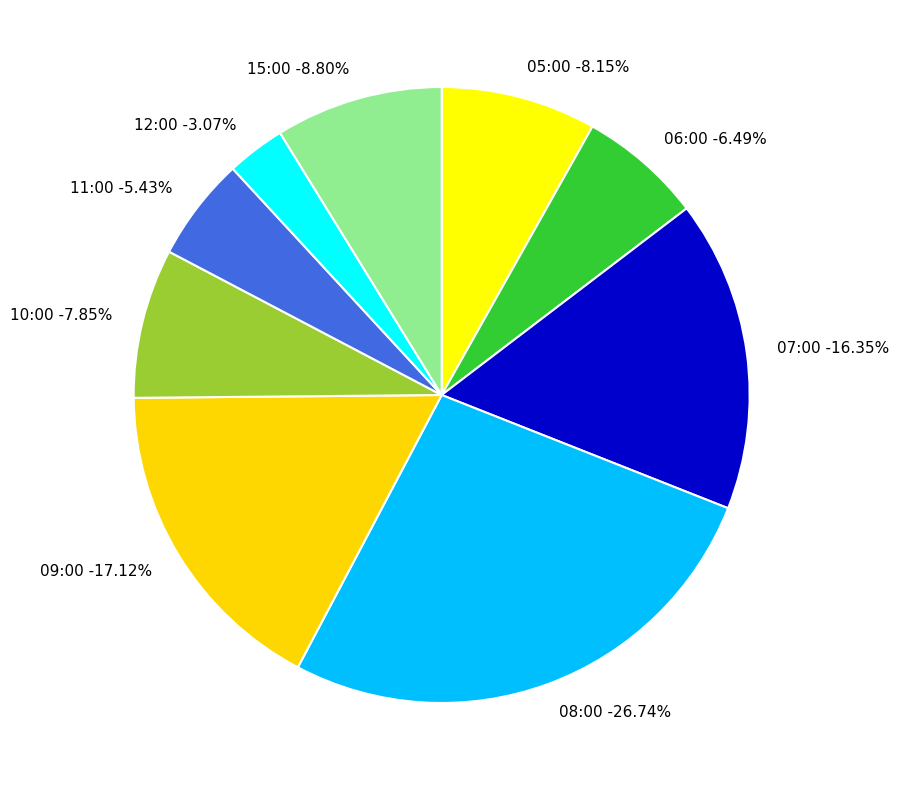

Which category has the smallest portion of the pie?

12:00